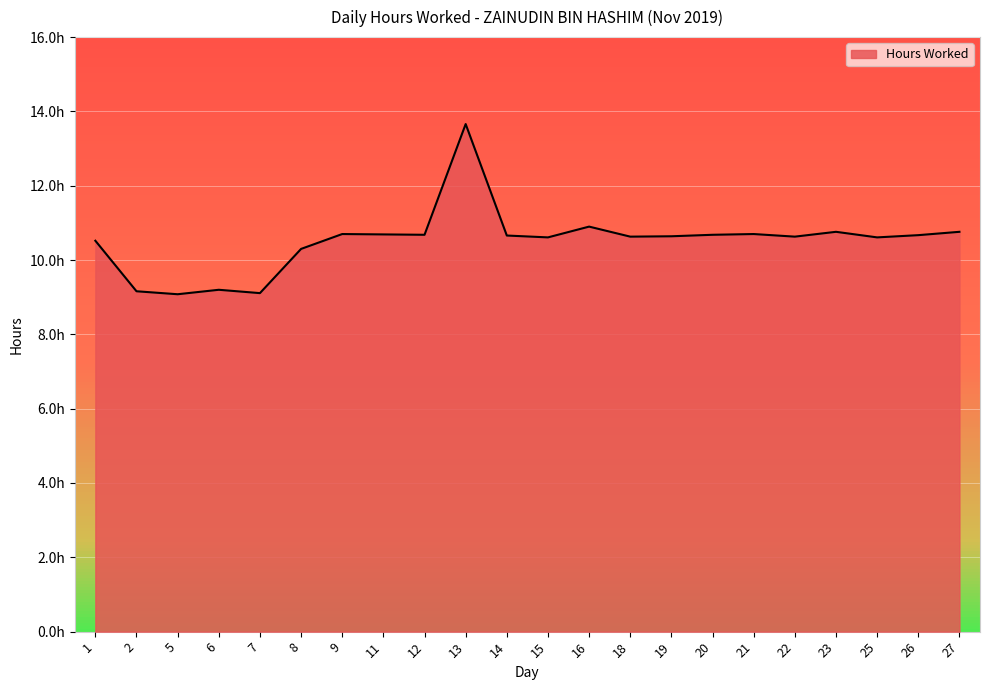

What is the greatest value displayed?

13.7